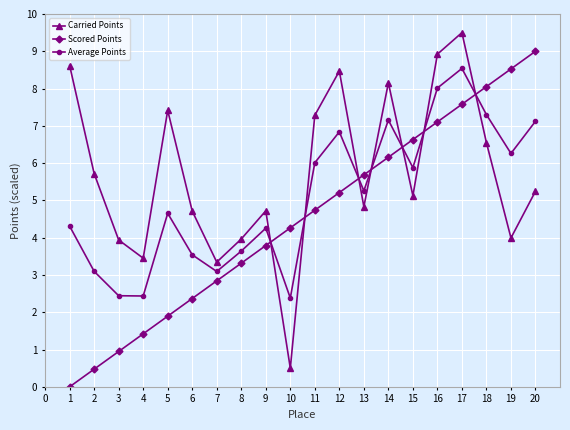

At which label does Scored Points first exceed 4?

10